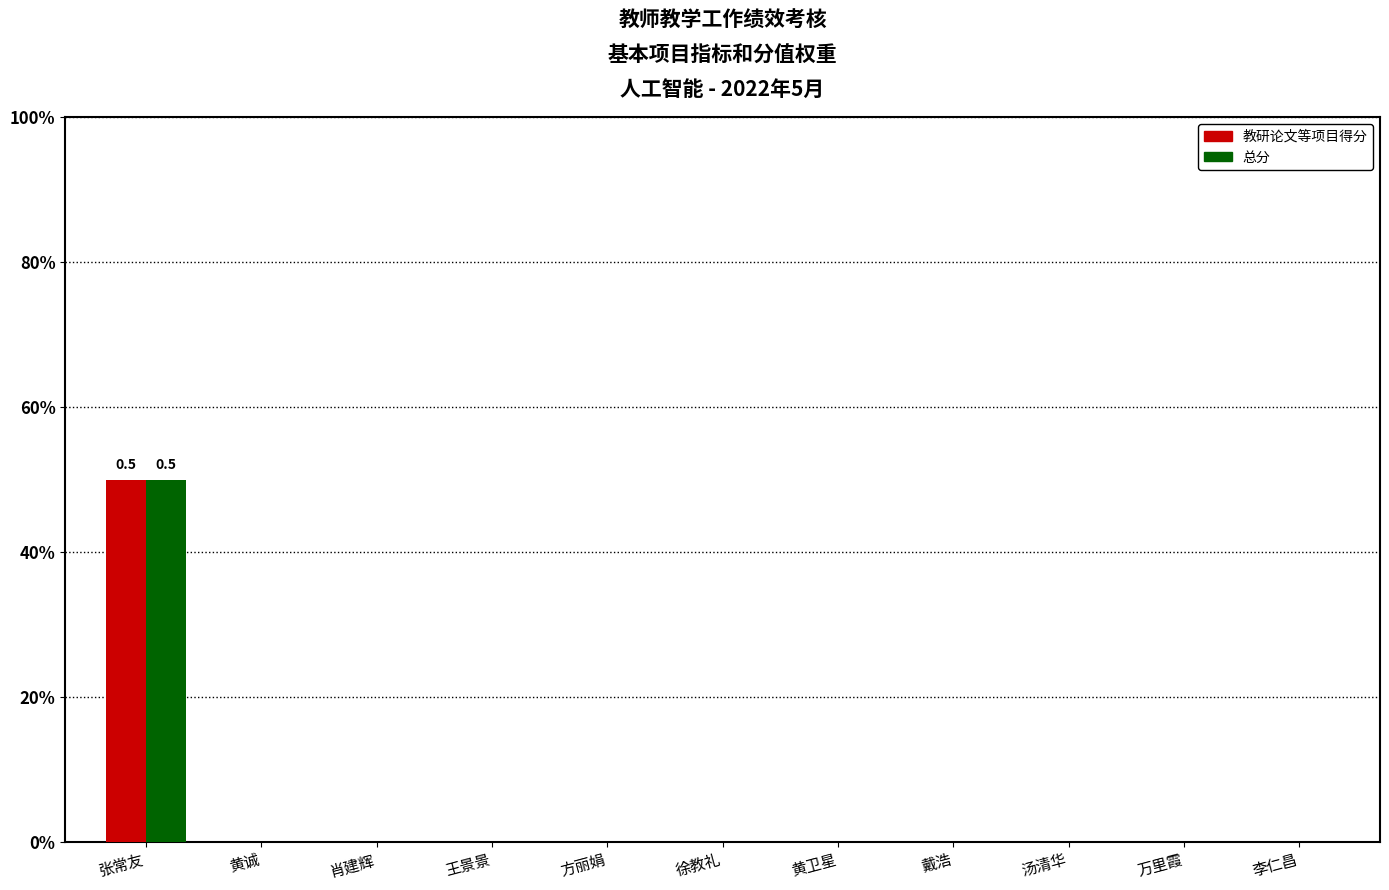

Between 王景景 and 万里霞, which series saw the biggest shift?

教研论文等项目得分